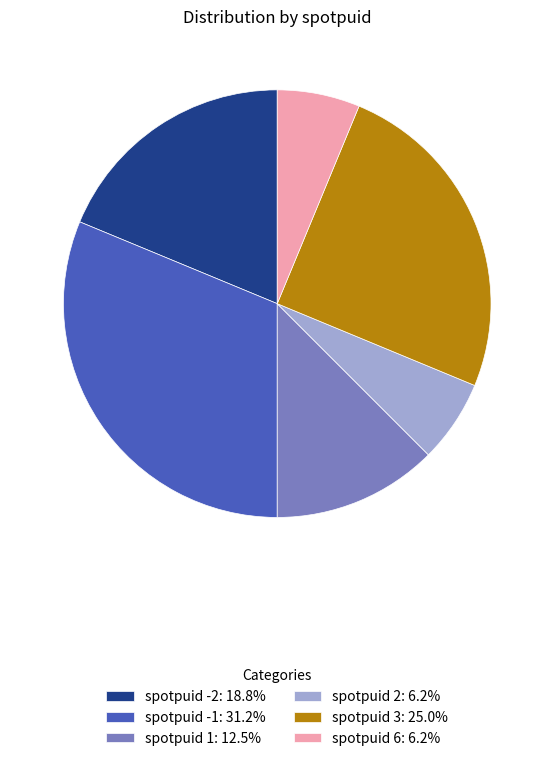

Approximately how many times larger is the value at spotpuid -2: 18.8% compared to spotpuid 6: 6.2%?

3.0